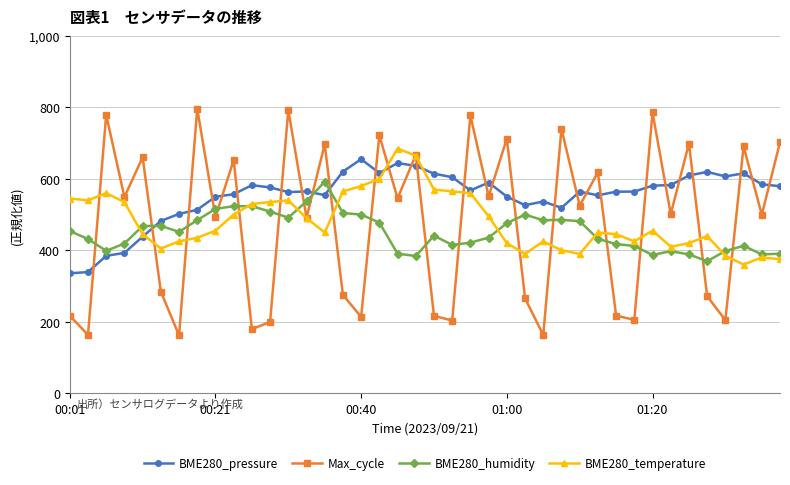

What are all the series names shown in the legend?

BME280_pressure, Max_cycle, BME280_humidity, BME280_temperature